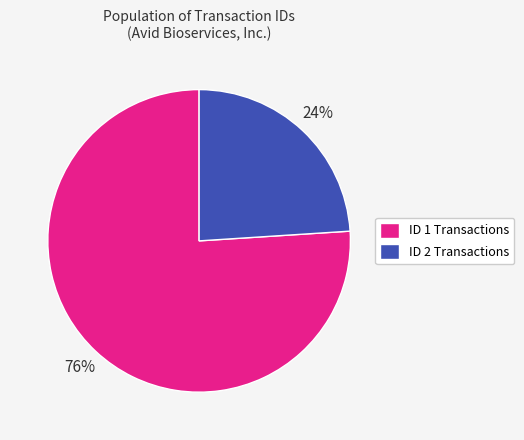

Rank the categories by value from lowest to highest.

ID 2 Transactions, ID 1 Transactions